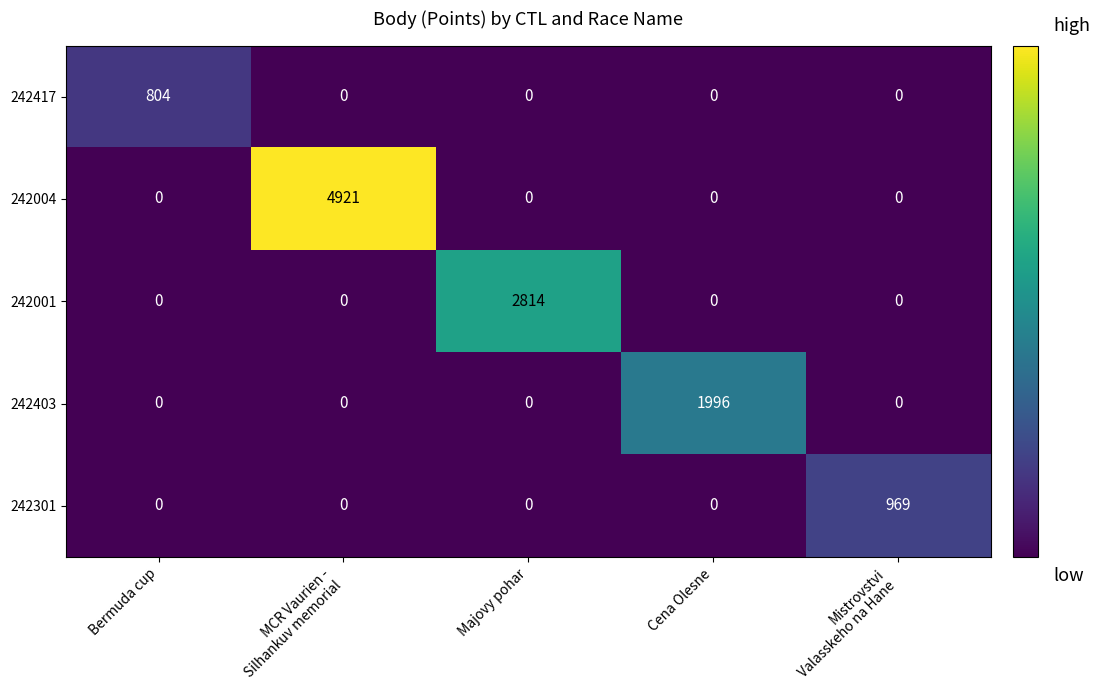

Reading right to left, transcribe all the data shown in this chart.

242417: 0	0	0	0	804
242004: 0	0	0	4921	0
242001: 0	0	2814	0	0
242403: 0	1996	0	0	0
242301: 969	0	0	0	0